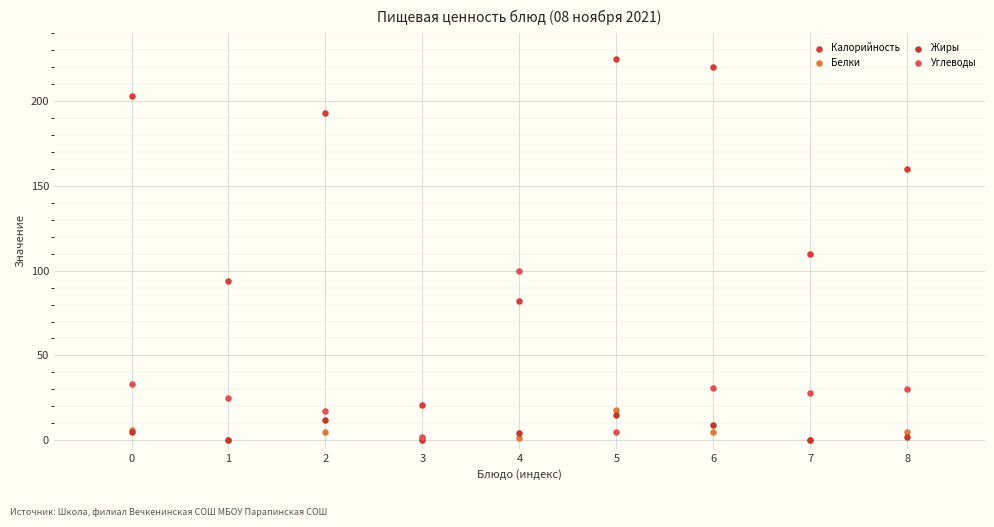

In the Калорийность series, what Y value is closest to 123?

110